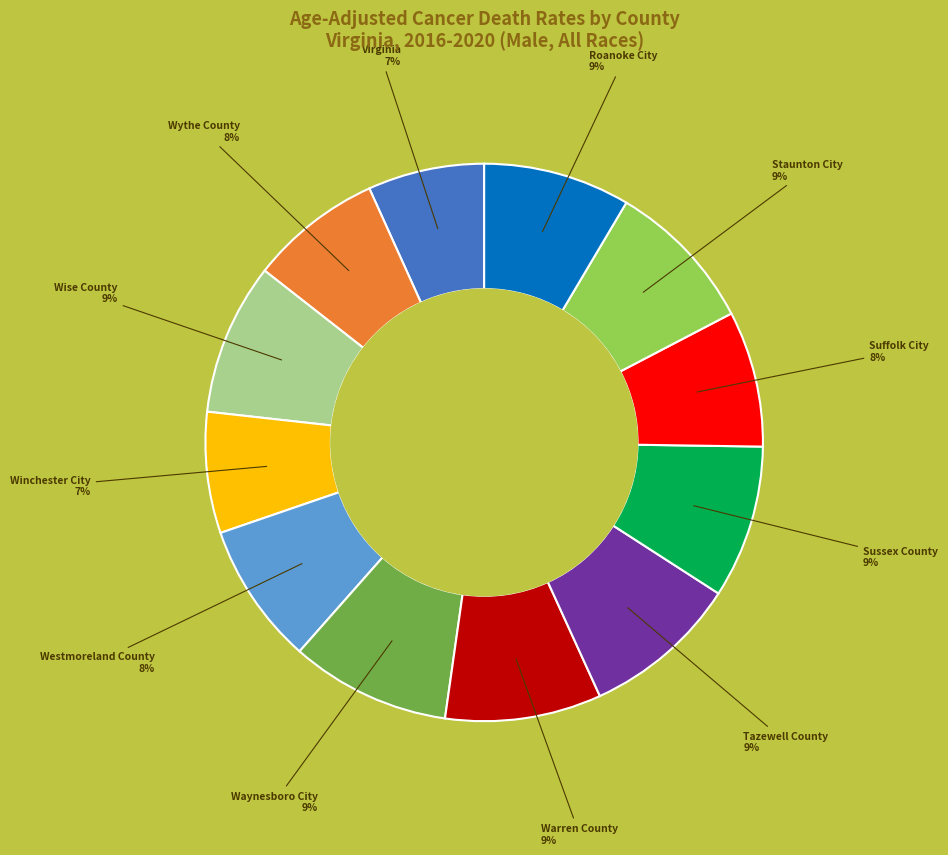

Is there a majority slice in this chart?

No